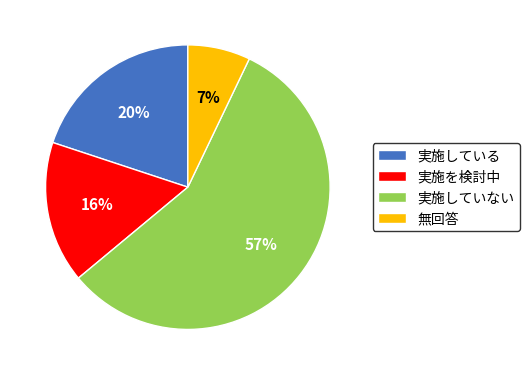

To the nearest percent, what percentage of the pie is 実施していない?

57%